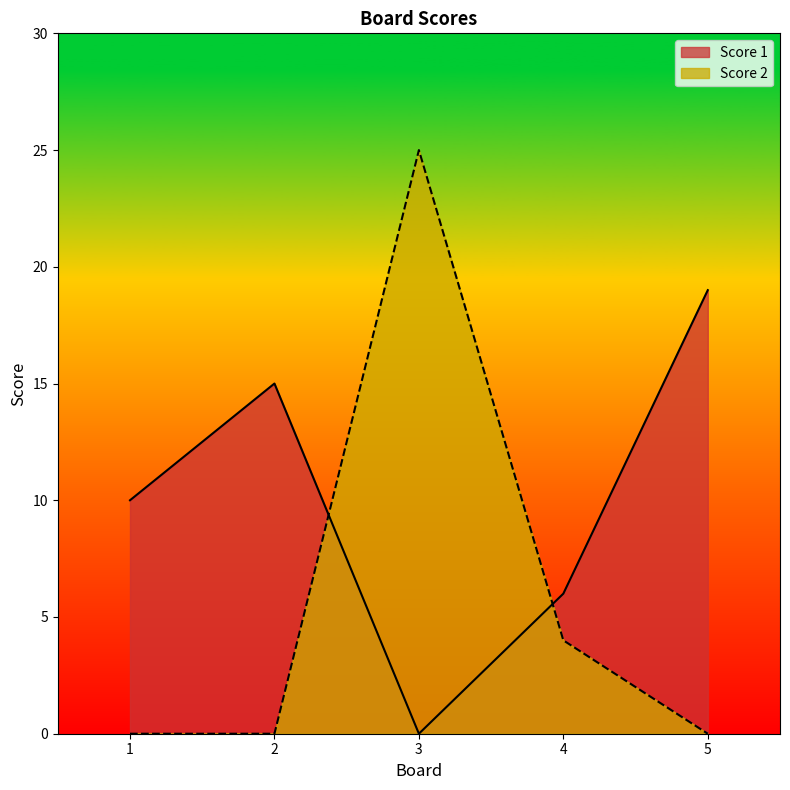

What is the difference between the maximum and second lowest values in the Score 1 series?

13